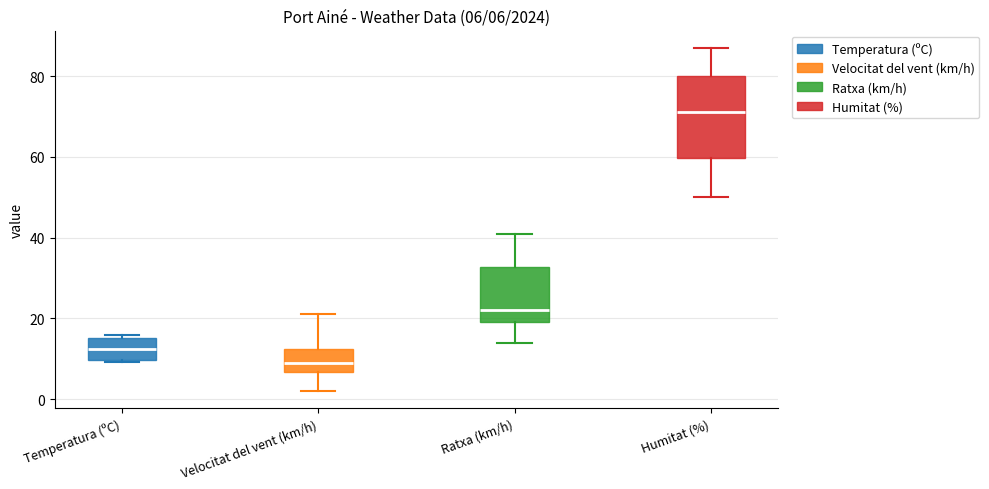

Comparing the boxes themselves (not the whiskers), which one is the tallest?

Humitat (%)